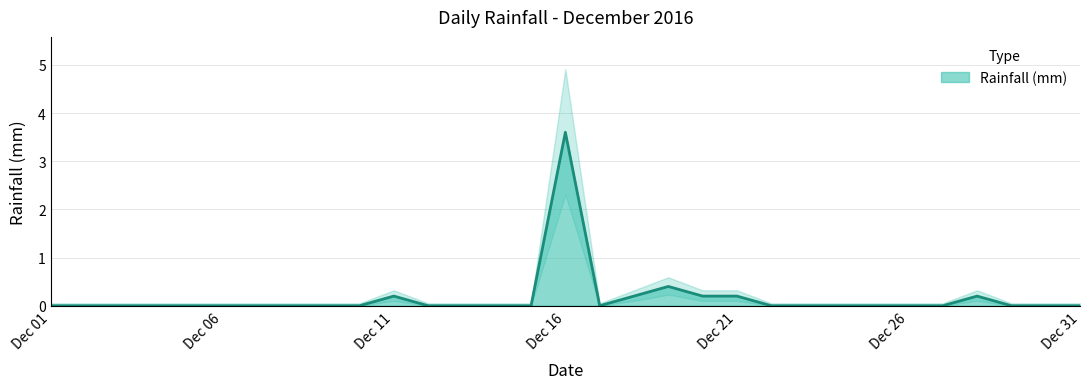

Reading left to right, list all the values displayed in this chart.

0.0	0.0	0.0	0.0	0.0	0.0	0.0	0.0	0.0	0.0	0.2	0.0	0.0	0.0	0.0	3.6	0.0	0.2	0.4	0.2	0.2	0.0	0.0	0.0	0.0	0.0	0.0	0.2	0.0	0.0	0.0